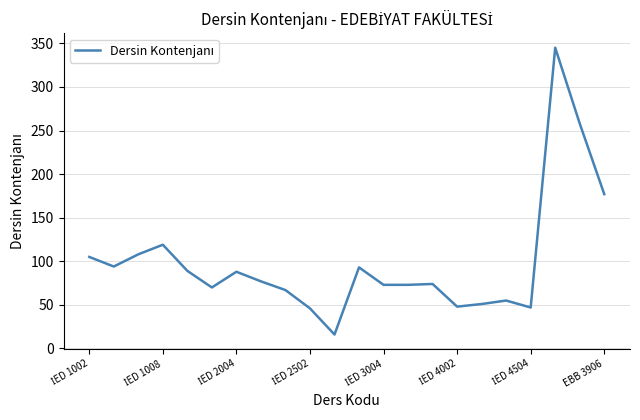

What is the greatest value displayed?

345